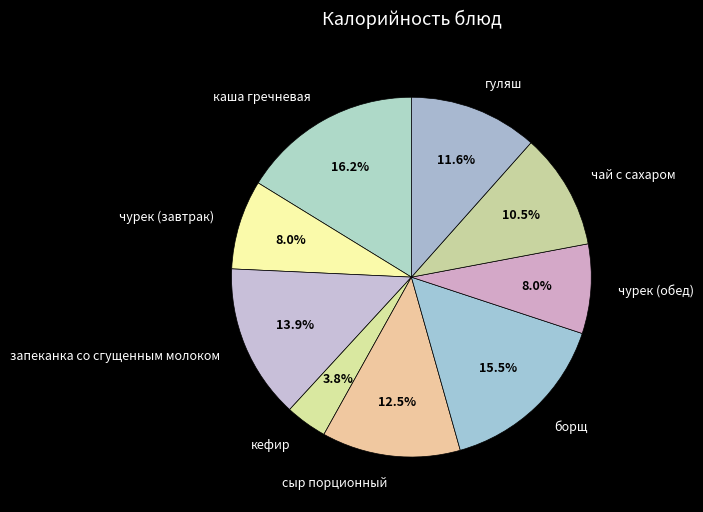

To the nearest percent, what portion does чурек (обед) represent?

8%